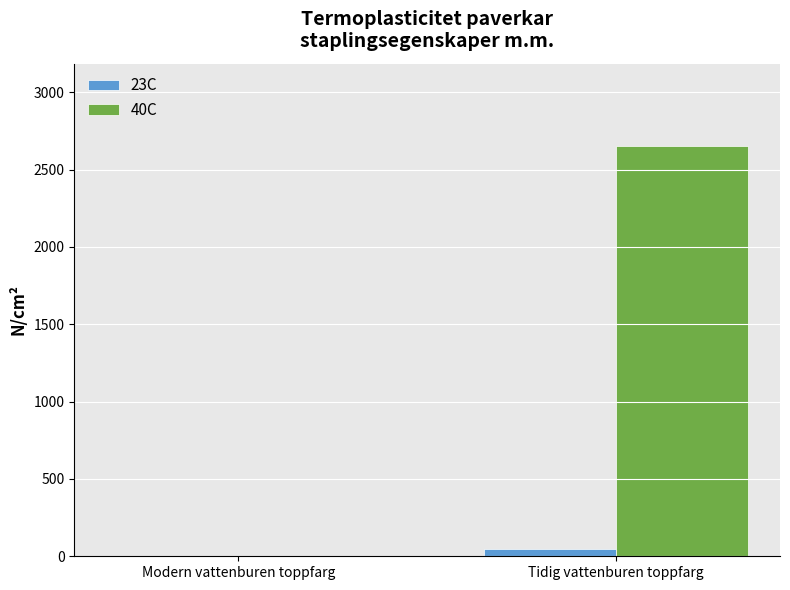

Are the bars horizontal?

No